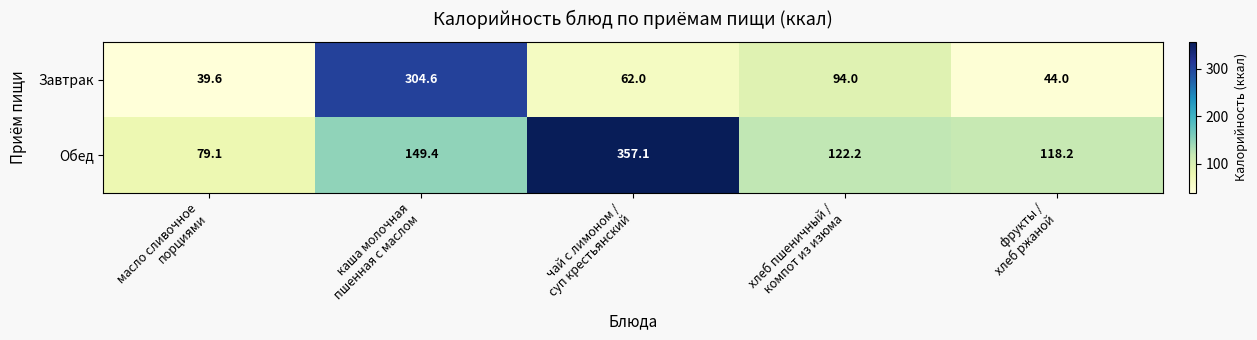

Which series has the largest range (max minus min)?

Обед